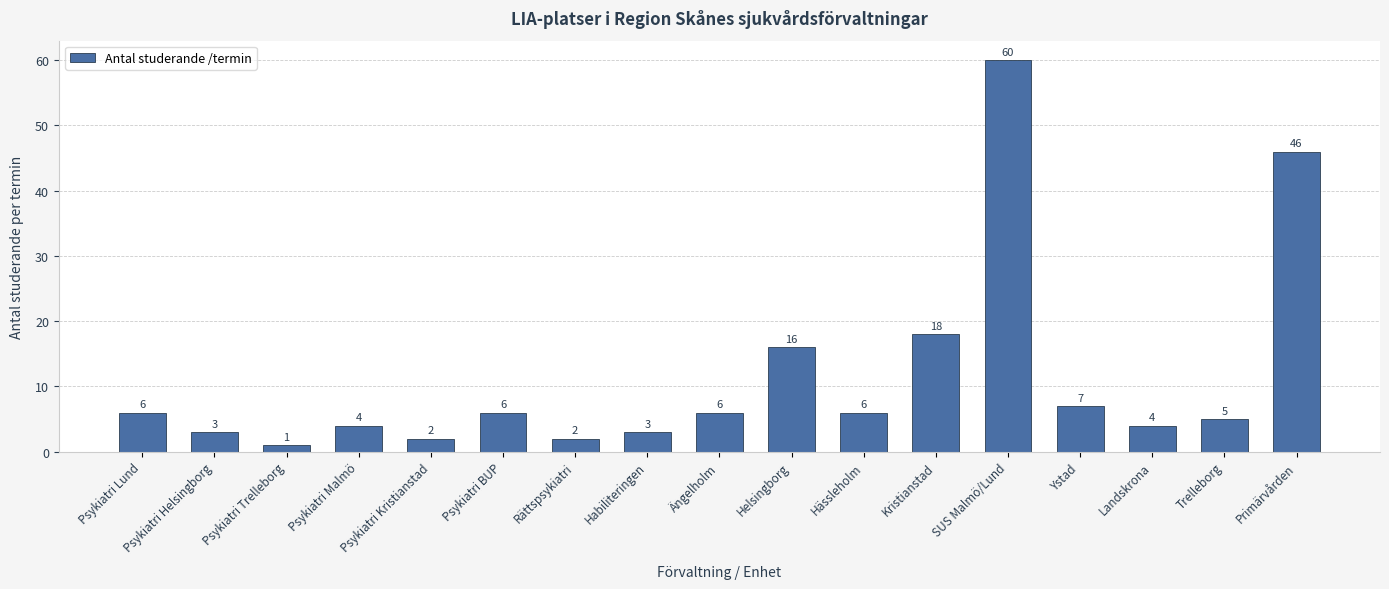

Is it true that the value at Ängelholm is 6?

True